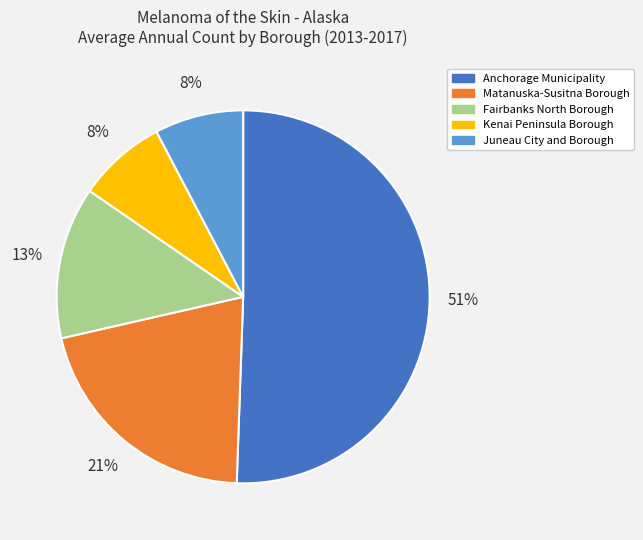

Approximately how many times larger is the value at Kenai Peninsula Borough compared to Juneau City and Borough?

1.0